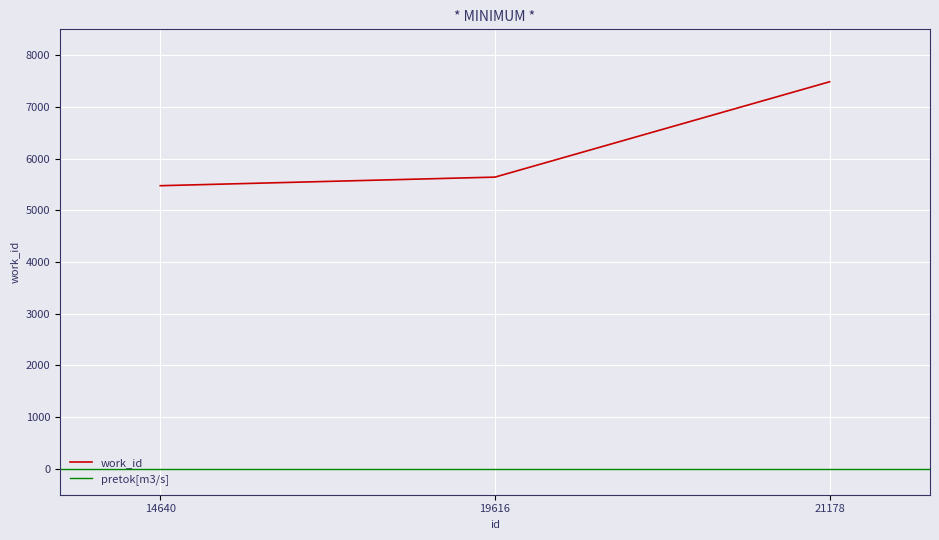

The chart shows a value of 7231 at 14640. True or false?

False